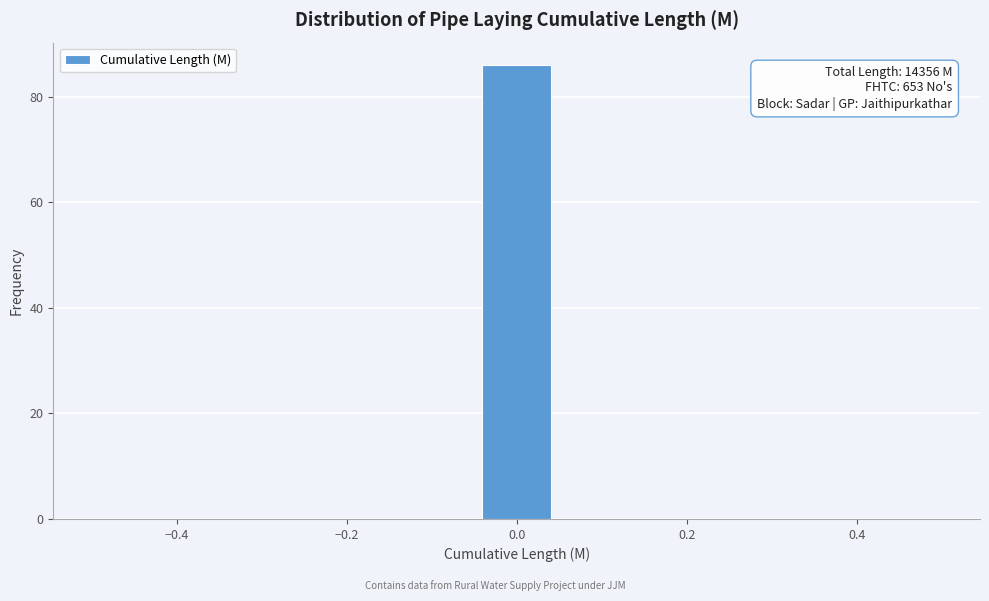

Which range on the x-axis has the tallest bar?

-0.04 to 0.04